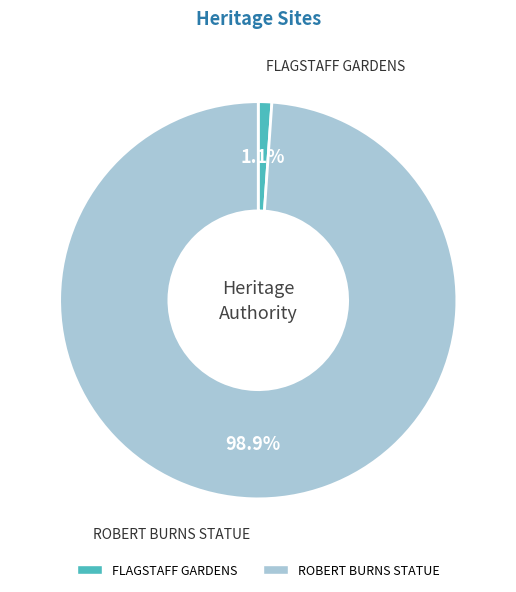

How many slices are in this pie chart?

2